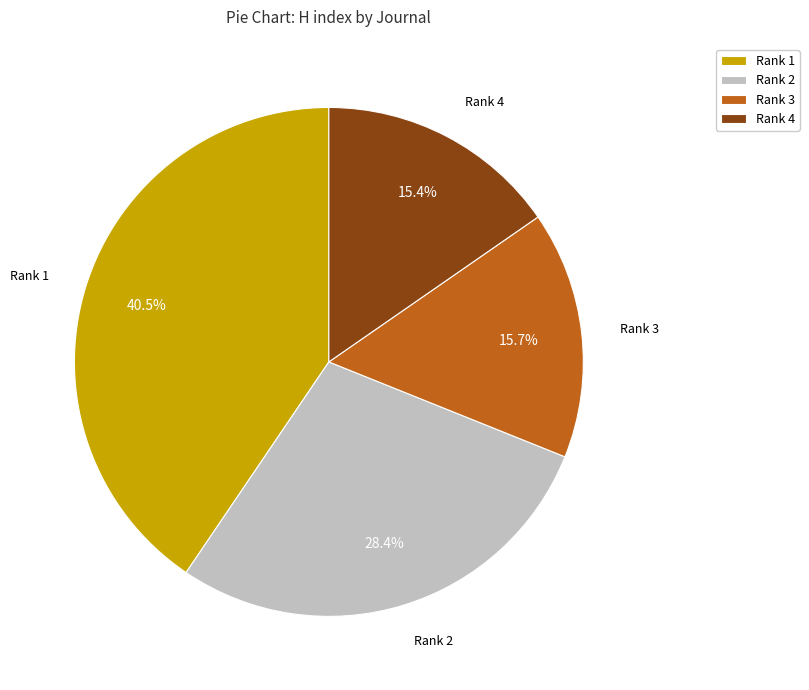

Does any single category account for the majority?

No